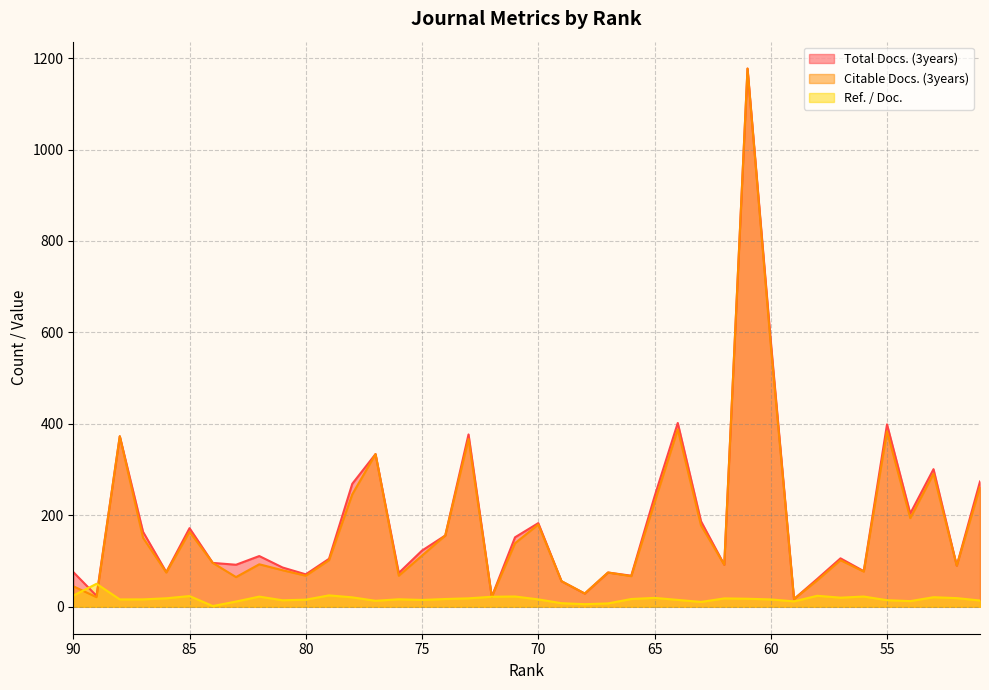

What is the sum of the Ref. / Doc. values at 56 and 73?

41.0